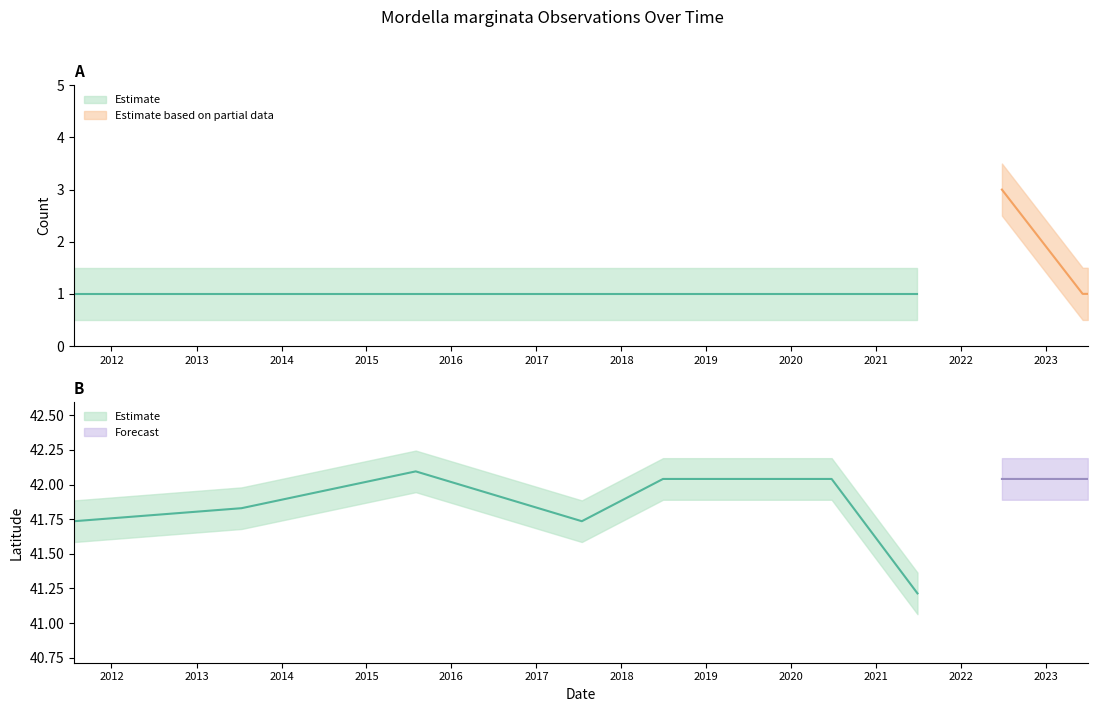

Where is the first local maximum for Latitude?

2015-08-01